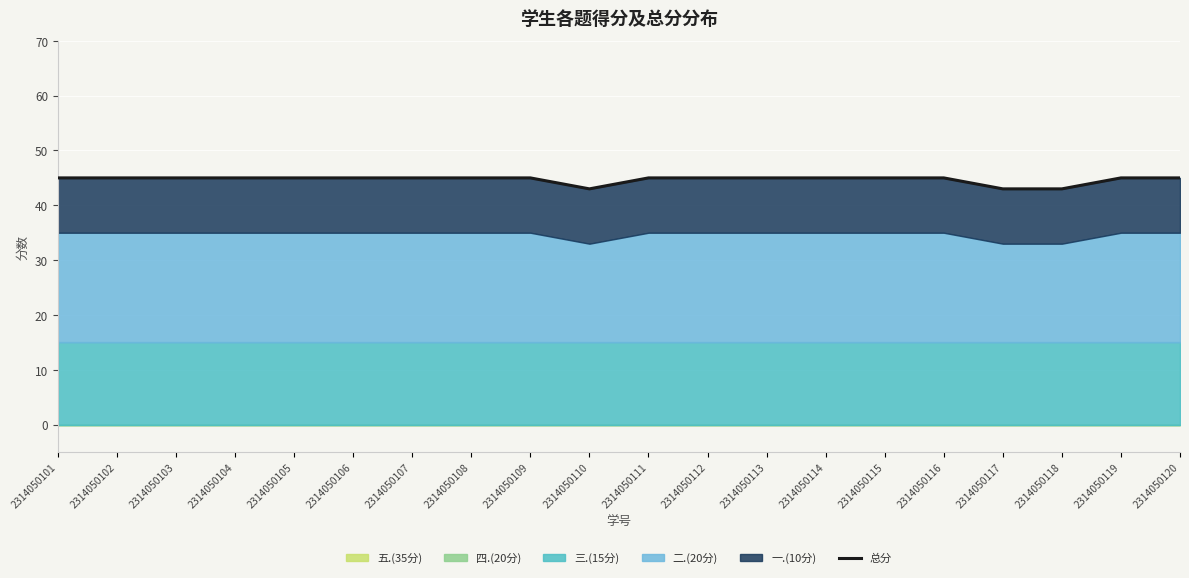

How many points are lower than both their immediate neighbors (excluding endpoints)?

1